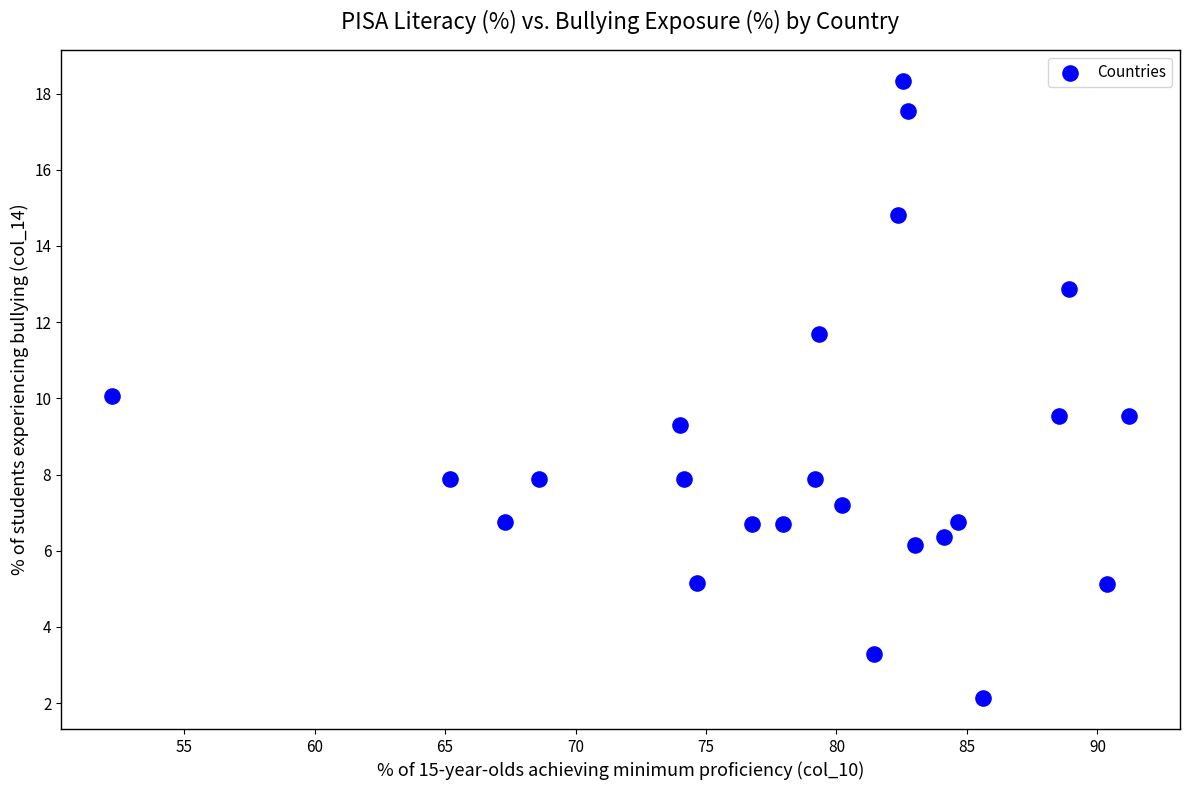

What is the range of X values (max minus min)?

39.0